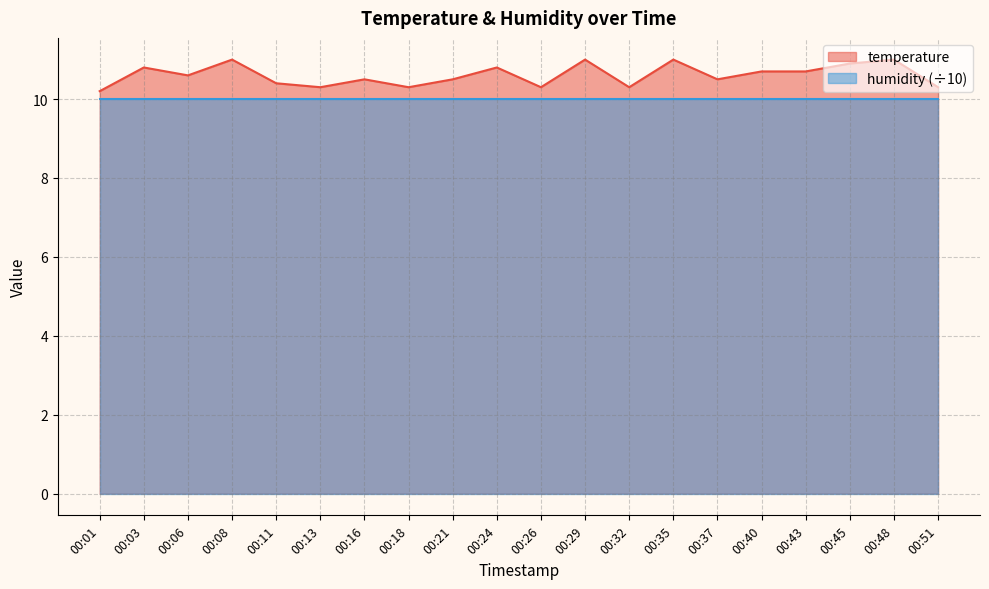

What is the difference between the maximum and minimum values?

0.8